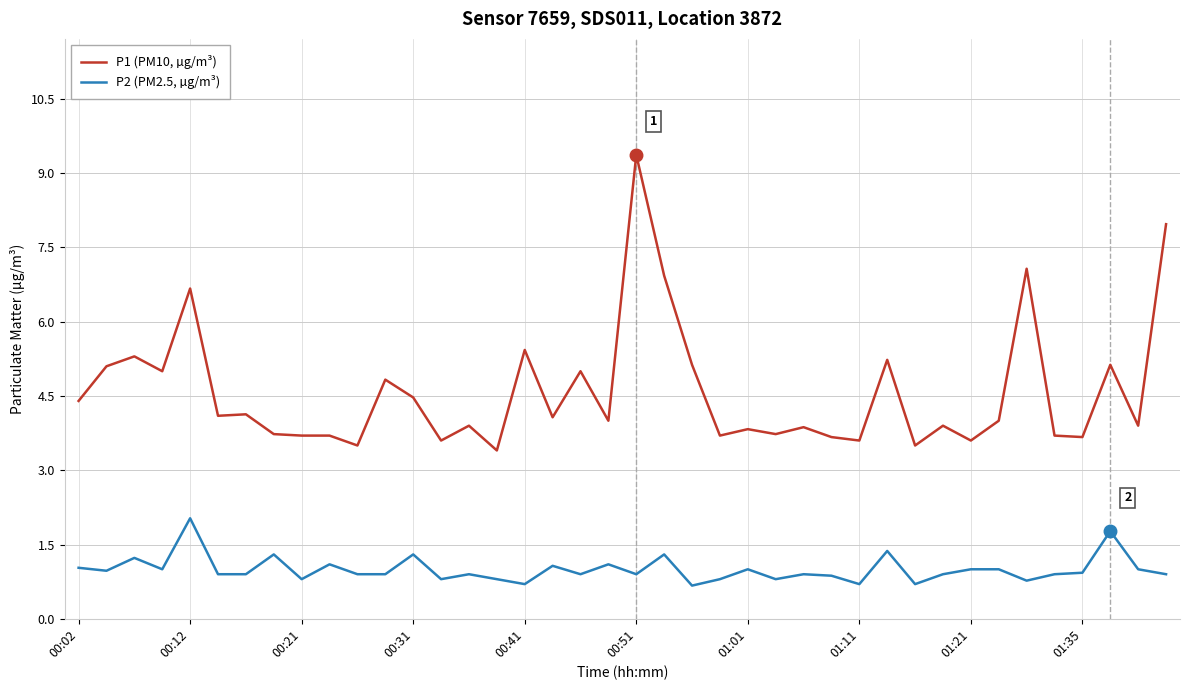

Which series has the largest range (max minus min)?

P1 (PM10, µg/m³)